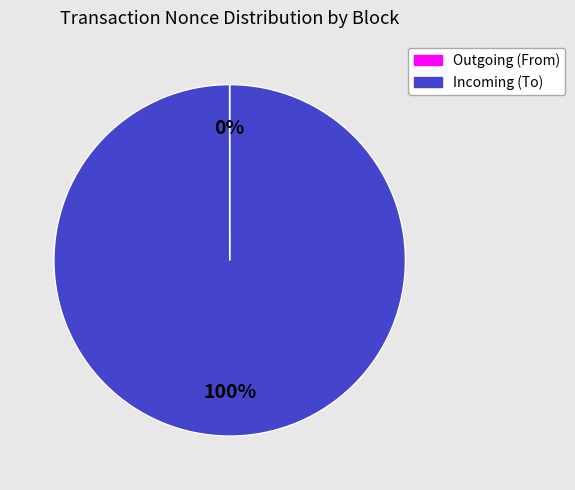

Is there any slice that represents more than half of the pie?

Yes